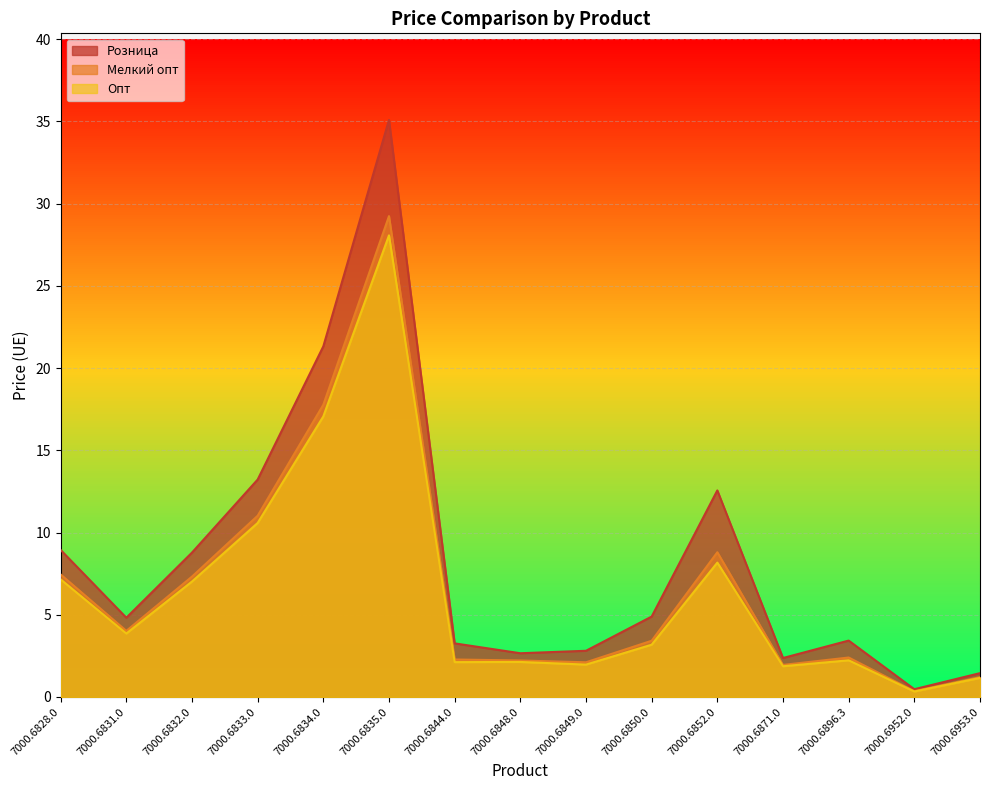

What is the spread (max minus min) of values at 7000.6833.0?

2.6